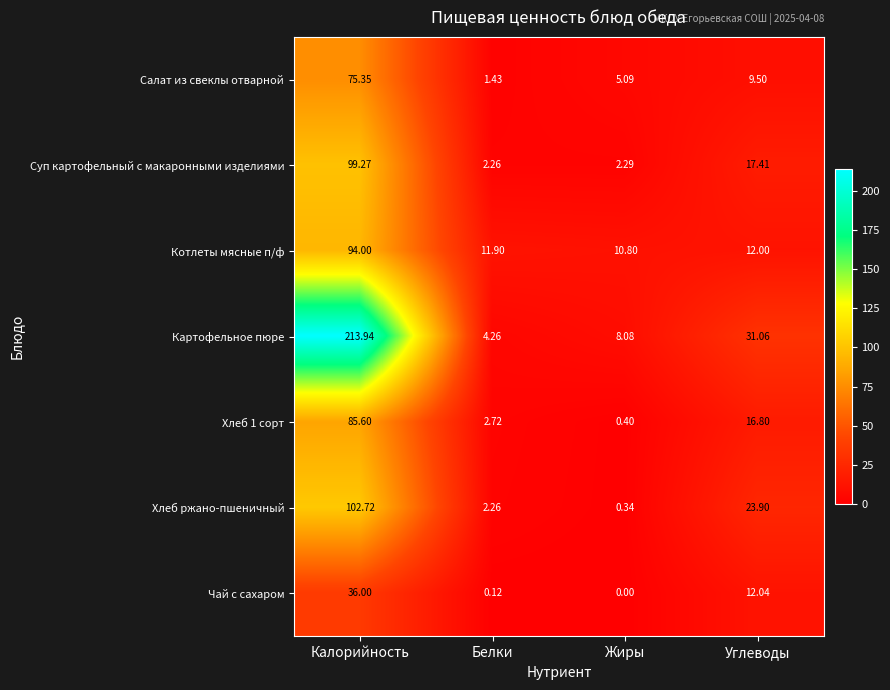

Which series has the widest spread of values?

Картофельное пюре